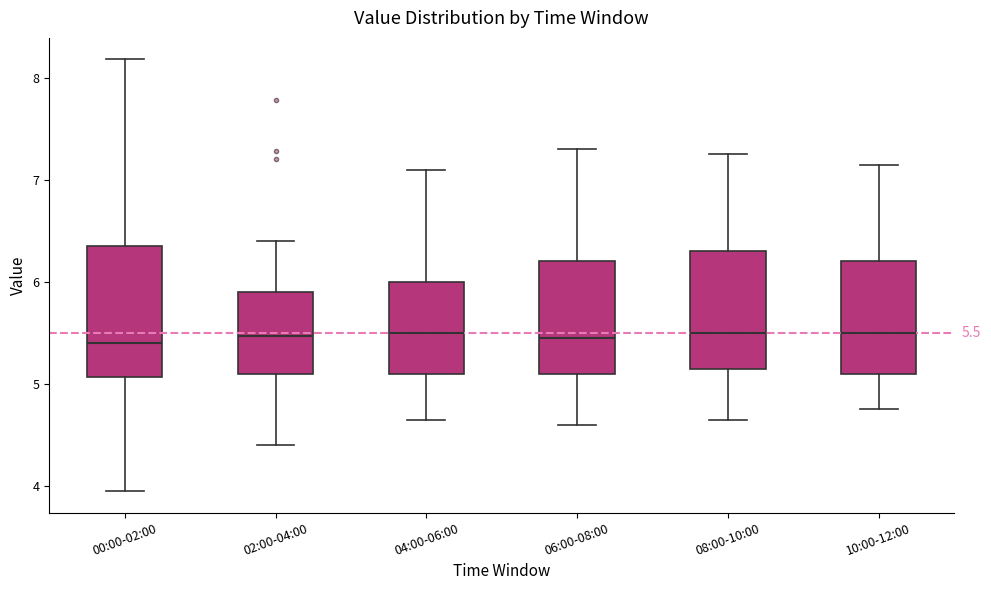

Which box is the tallest, from its lower edge to its upper edge?

00:00-02:00